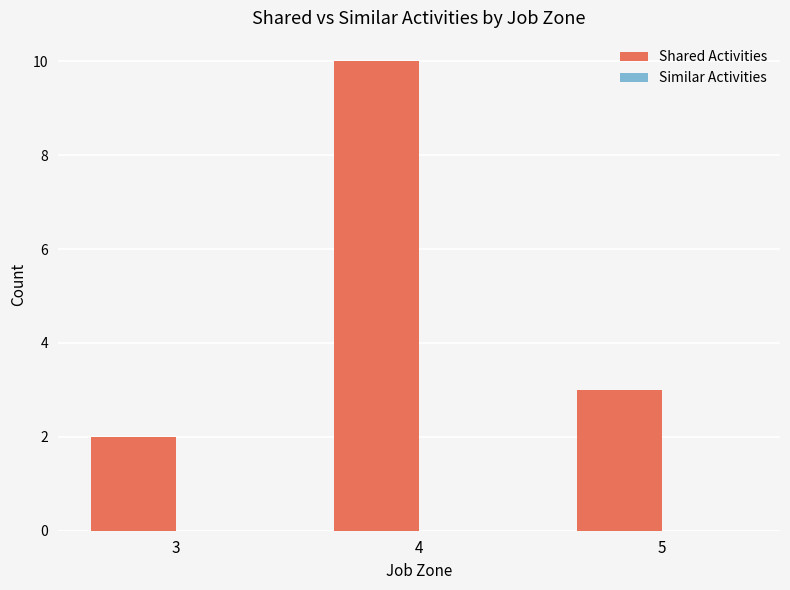

Between 4 and 5, which is larger?

4